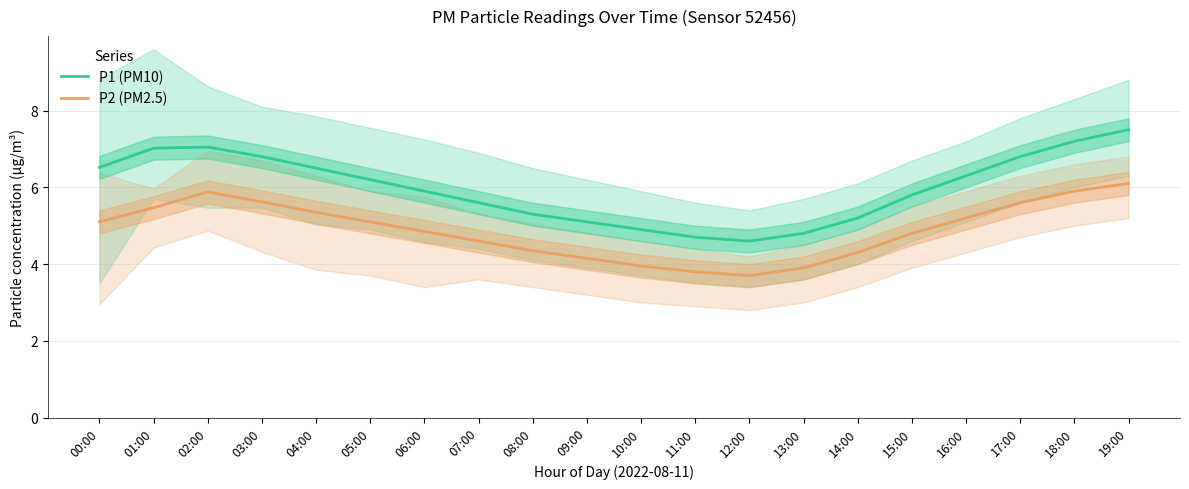

What is the sum of the P1 (PM10) values at 05:00 and 07:00?

11.8